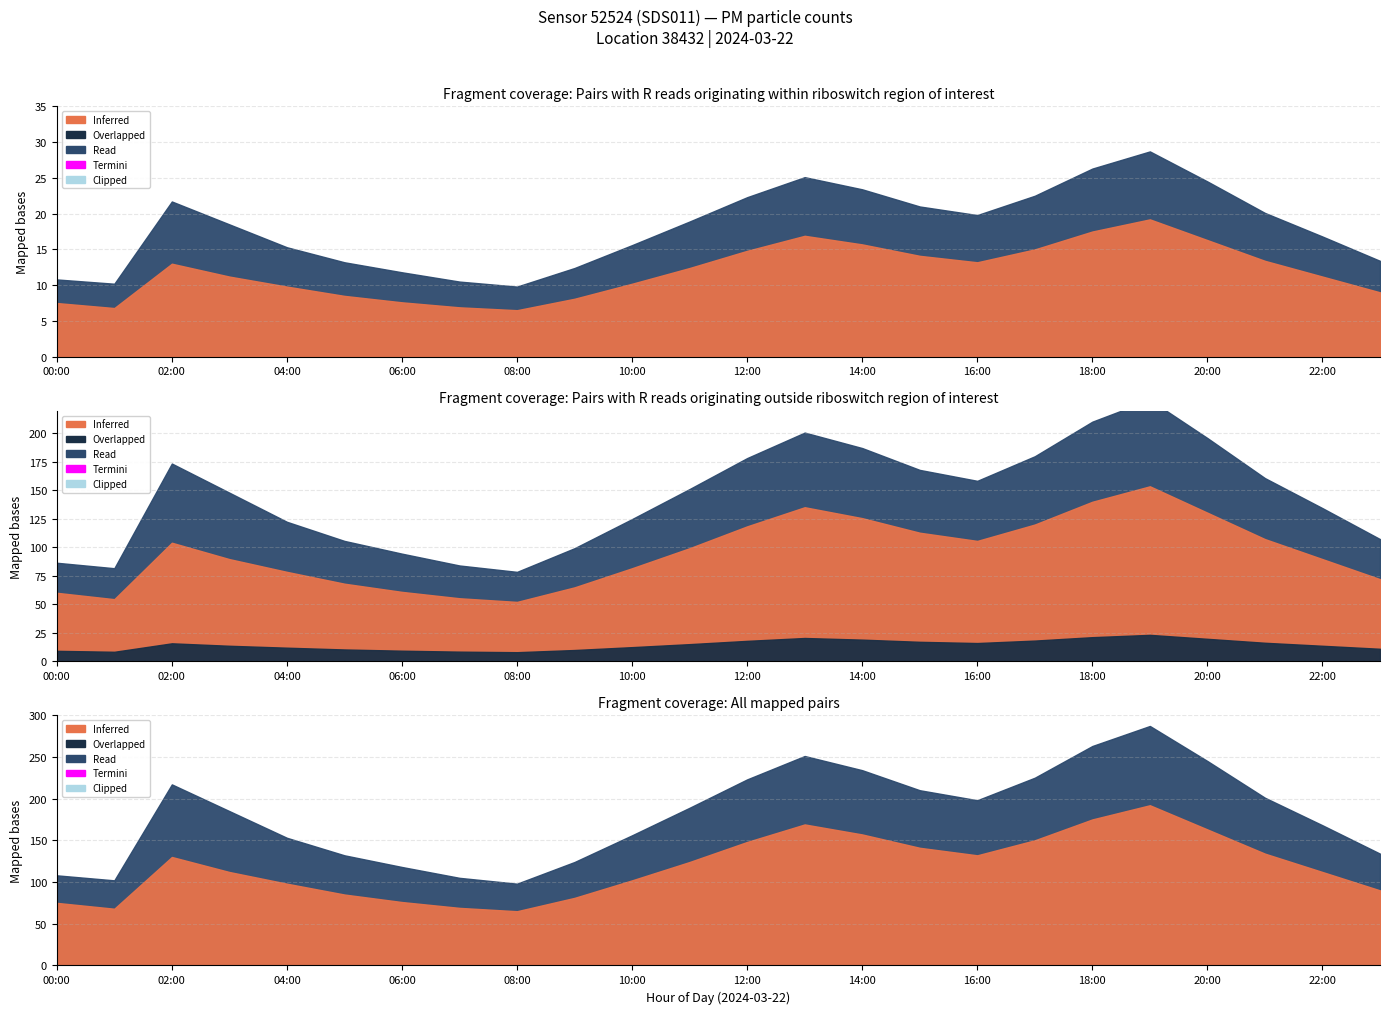

At which label does P1 reach its peak?

19:00